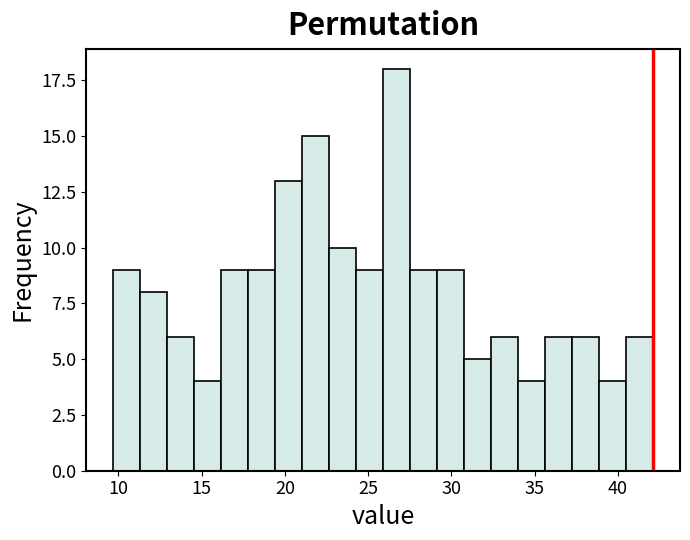

Read against the x-axis, roughly where is the centre of the tallest bar?

26.5